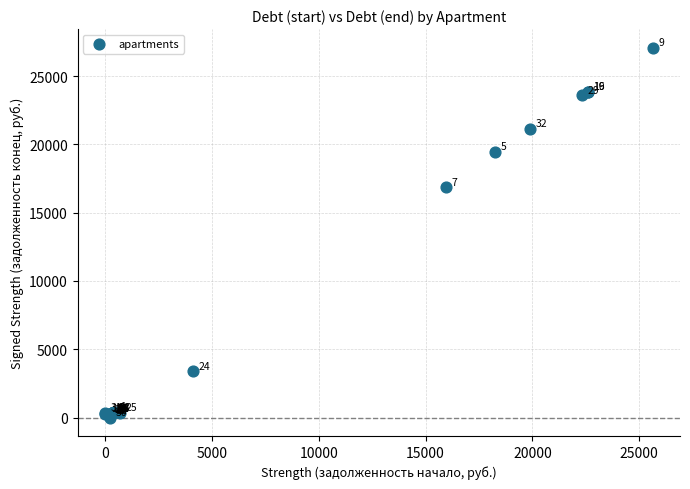

What Y value in the scatter plot is closest to 13541?

16855.8